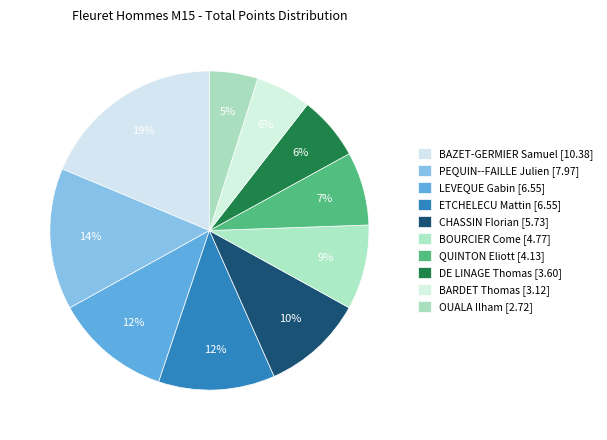

What is the smallest slice in the pie chart?

OUALA Ilham